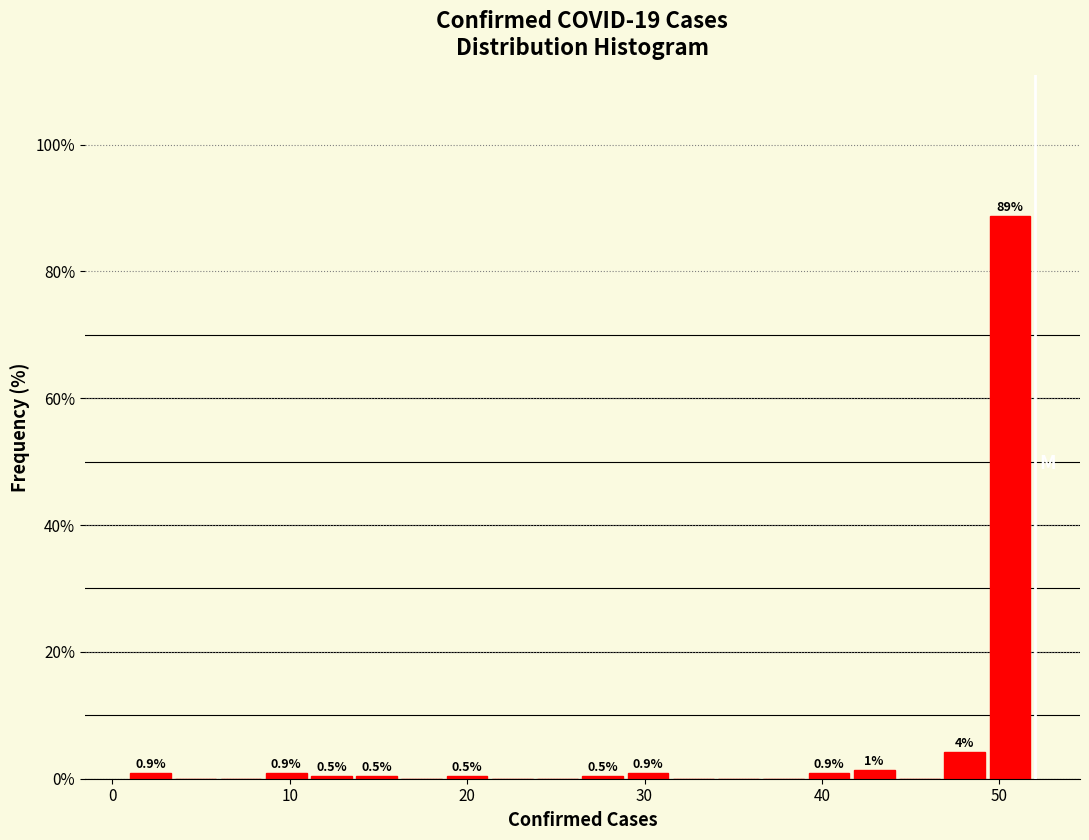

Around what value on the x-axis is the tallest bar? Give the approximate position of its centre, as read against the axis.

51